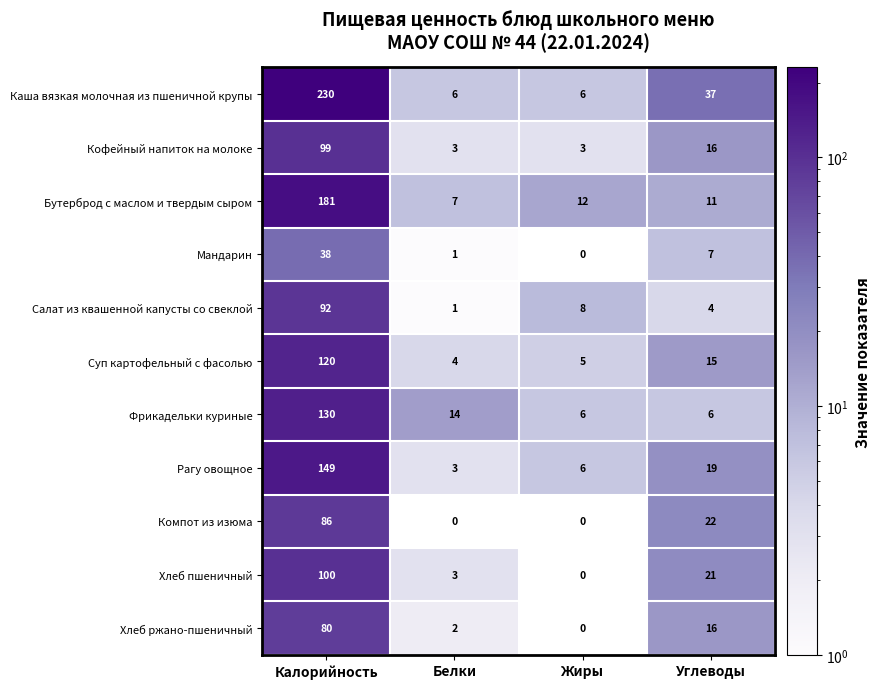

What is the sum of the Хлеб ржано-пшеничный values at Белки and Углеводы?

18